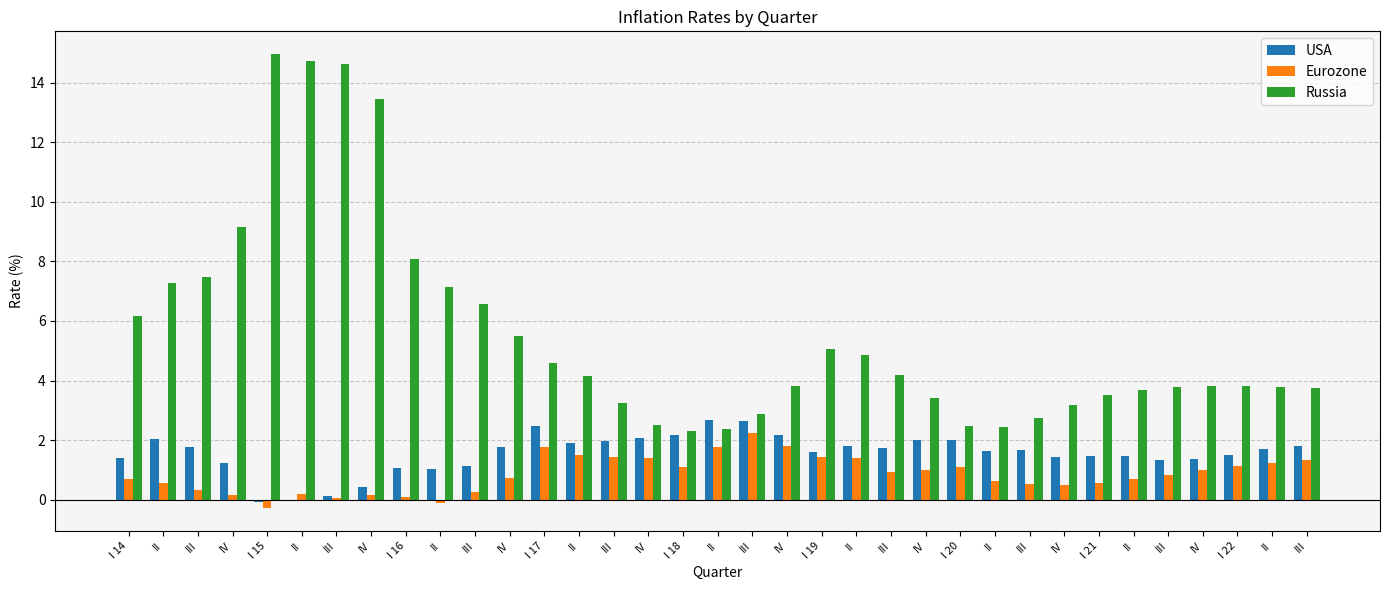

Are the bars grouped side by side (vs. stacked)?

Yes